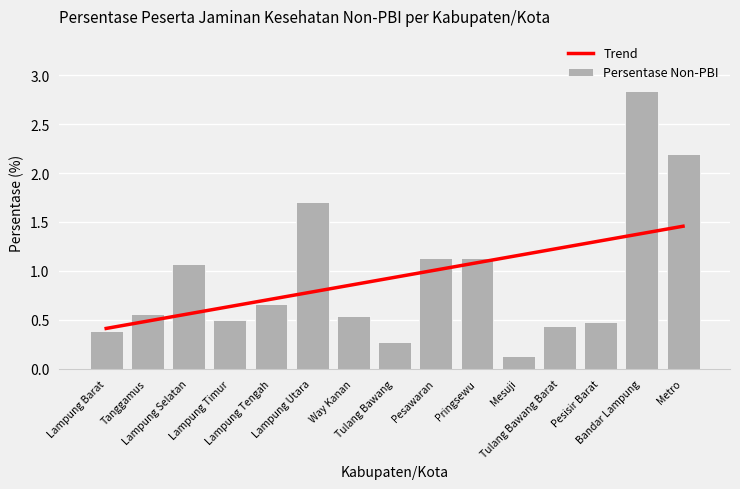

Where is the data nearest to the value 1?

Lampung Selatan